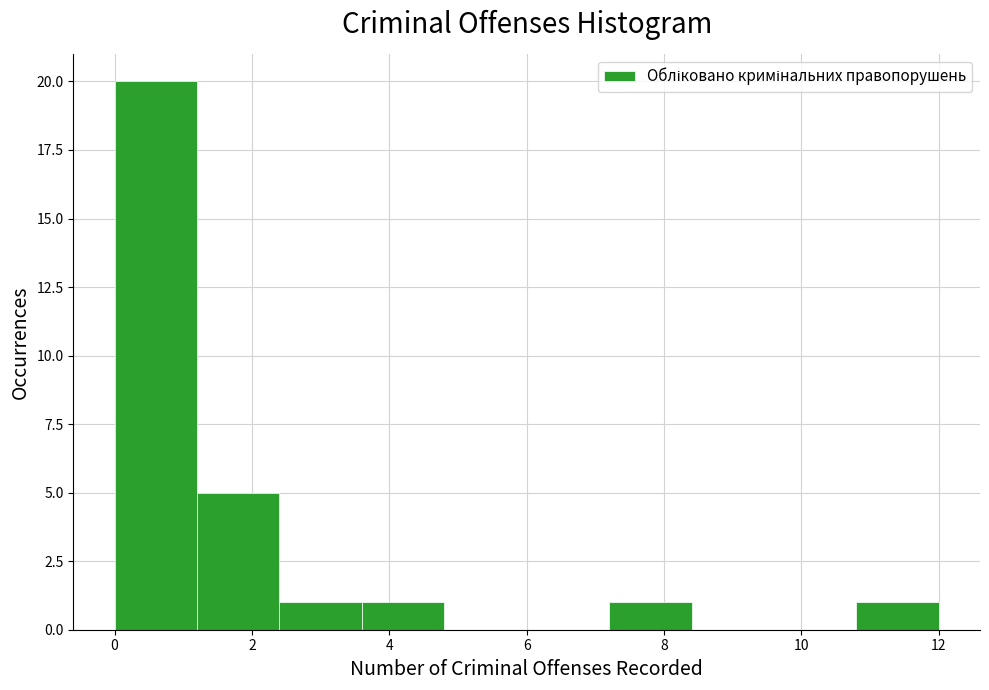

Reading left to right, transcribe this chart: for each bar, give the range it covers on the x-axis and its height. The values are not printed on the chart, so give them approximately, as read against the axis.

0.0 to 1.2: 20
1.2 to 2.4: 5
2.4 to 3.6: 1
3.6 to 4.8: 1
4.8 to 6.0: 0
6.0 to 7.2: 0
7.2 to 8.4: 1
8.4 to 9.6: 0
9.6 to 10.8: 0
10.8 to 12.0: 1